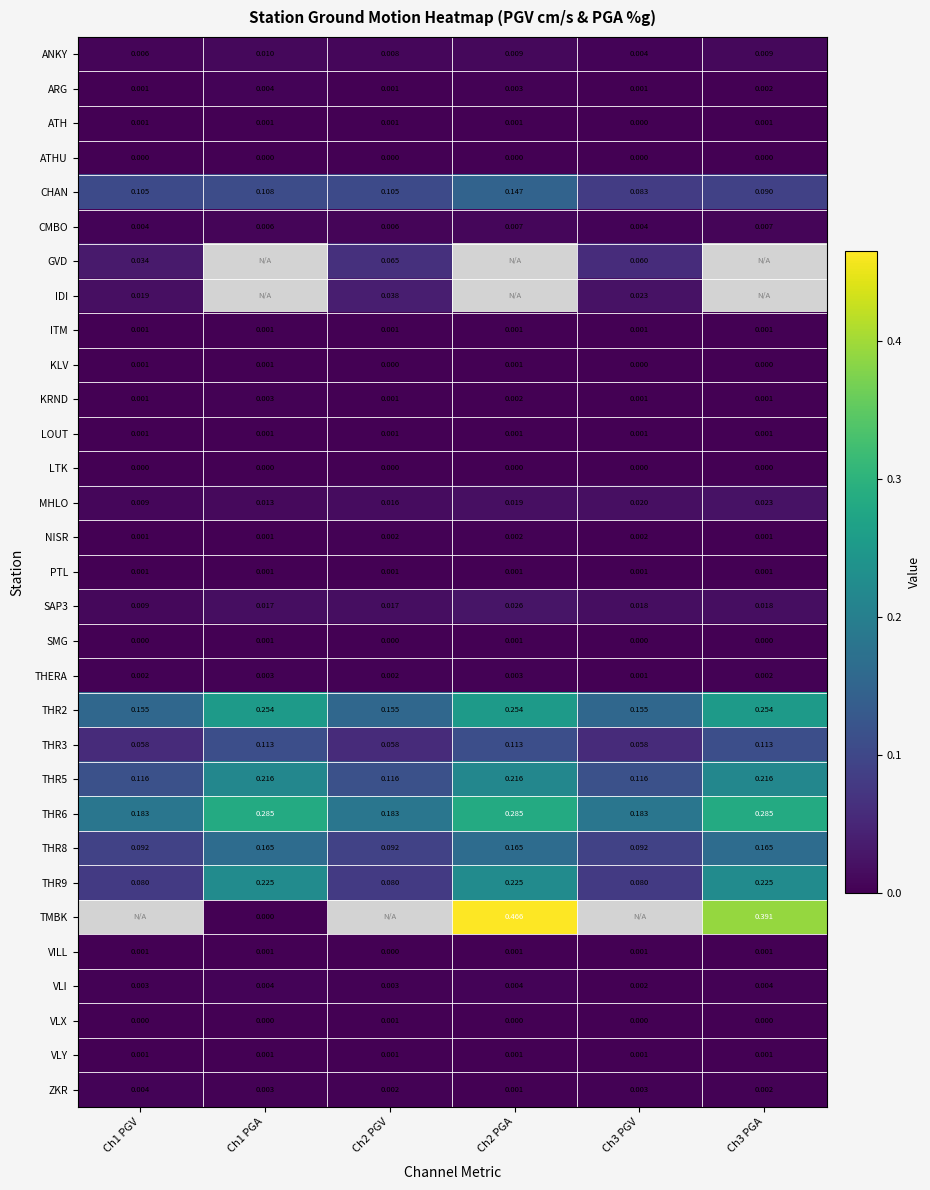

Is the value of IDI at Ch3 PGV greater than the value of ANKY at Ch1 PGV?

Yes